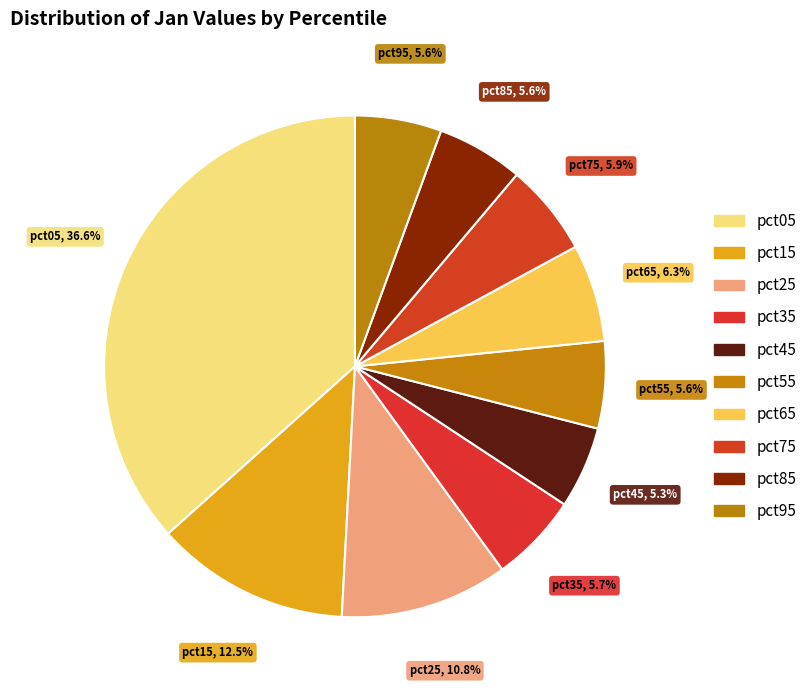

Is there any slice that represents more than half of the pie?

No